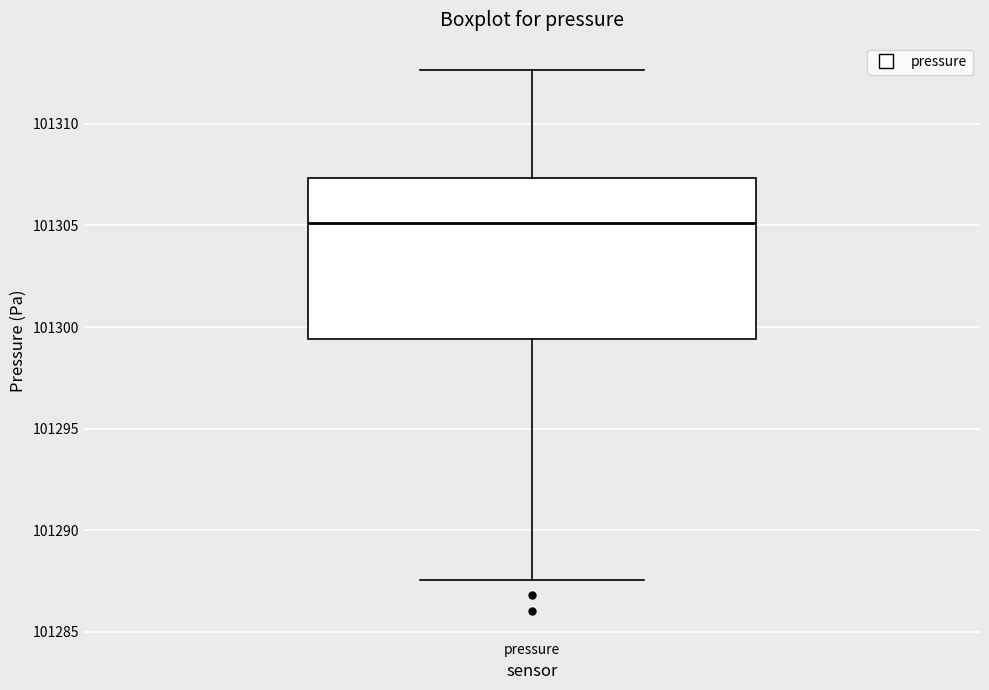

Where is the upper edge of the box for pressure on the y-axis? The values are not printed on the chart, so give them approximately, as read against the axis.

101307.5